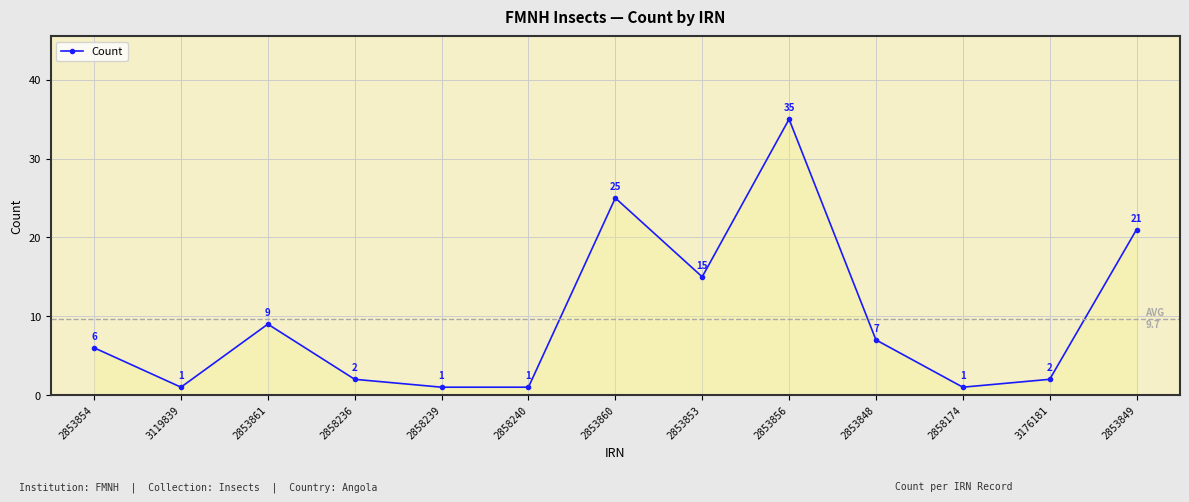

Reading right to left, transcribe all the data shown in this chart.

21	2	1	7	35	15	25	1	1	2	9	1	6